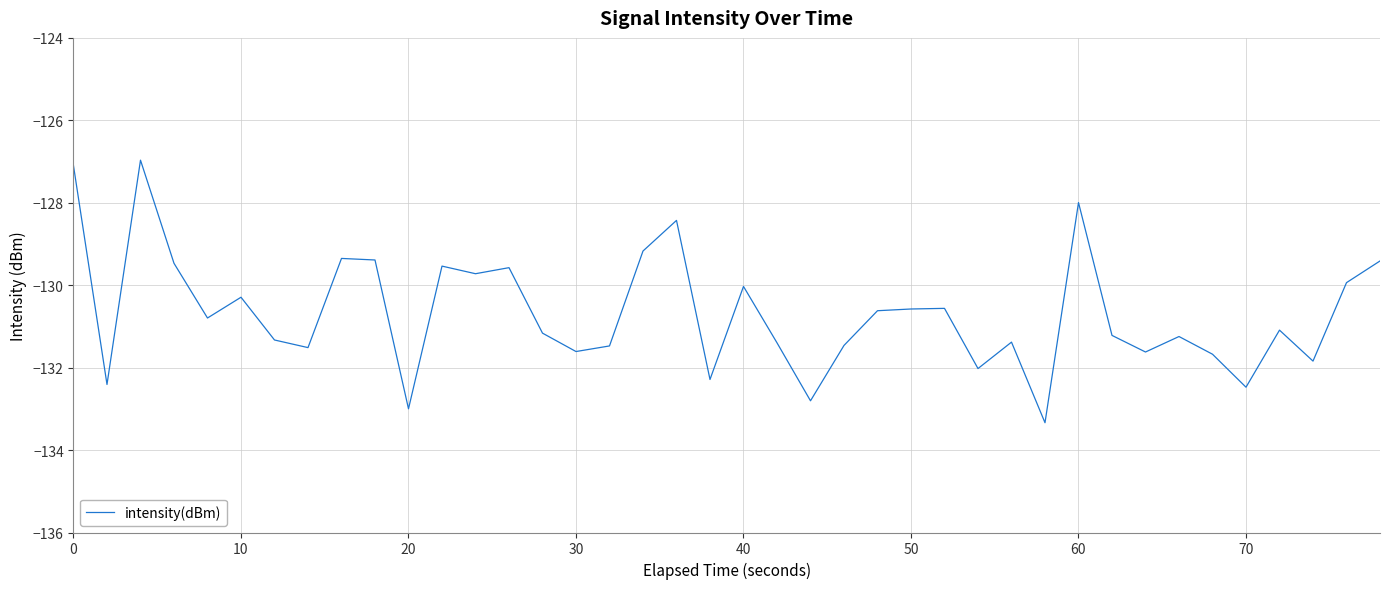

What is the maximum value shown in the chart?

-127.0